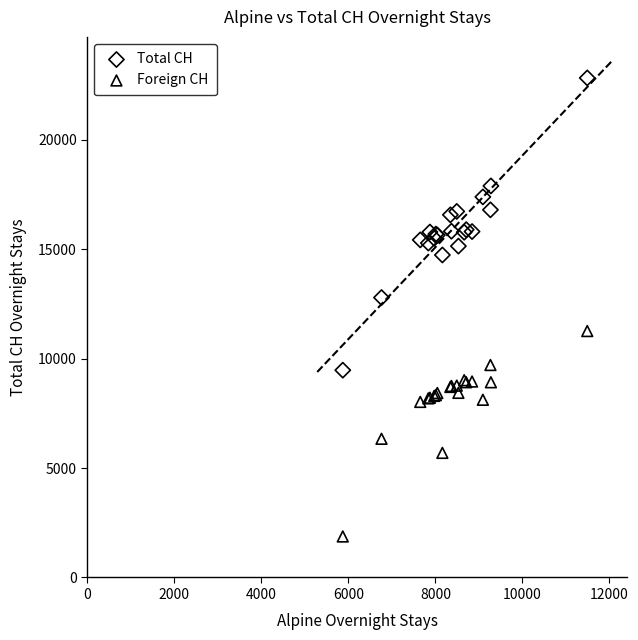

Which series reaches the minimum Y coordinate?

Foreign CH